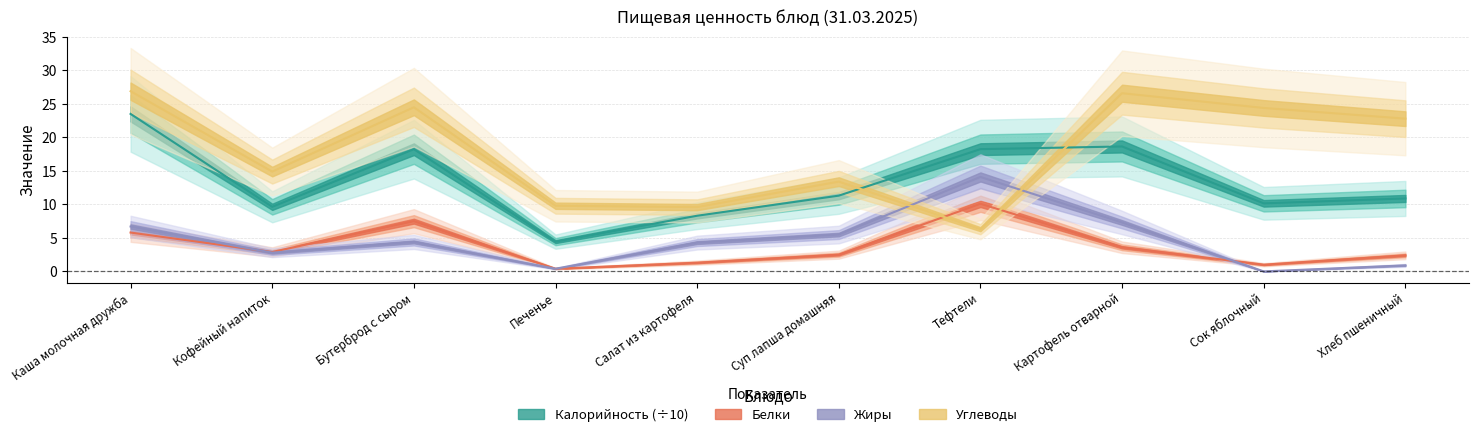

What position from the right is Салат из картофеля?

6